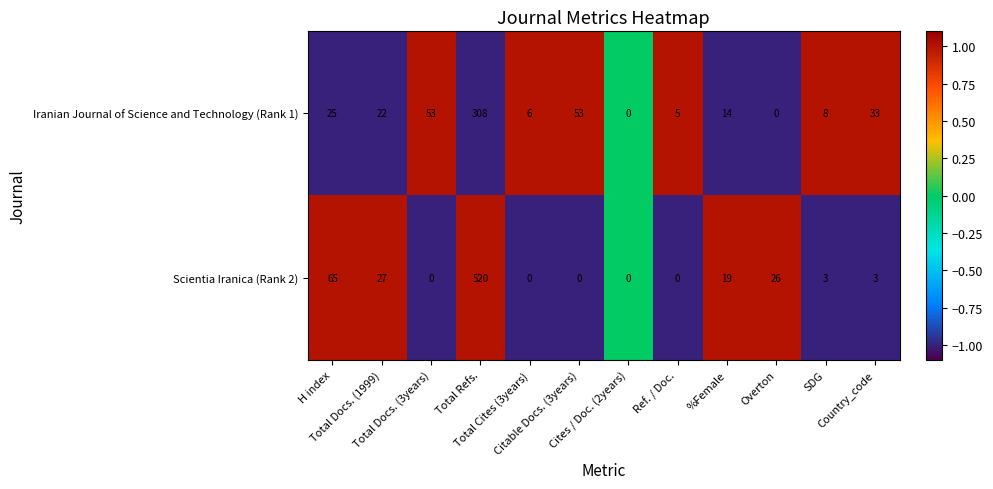

Which series has the largest range (max minus min)?

Scientia Iranica (Rank 2)